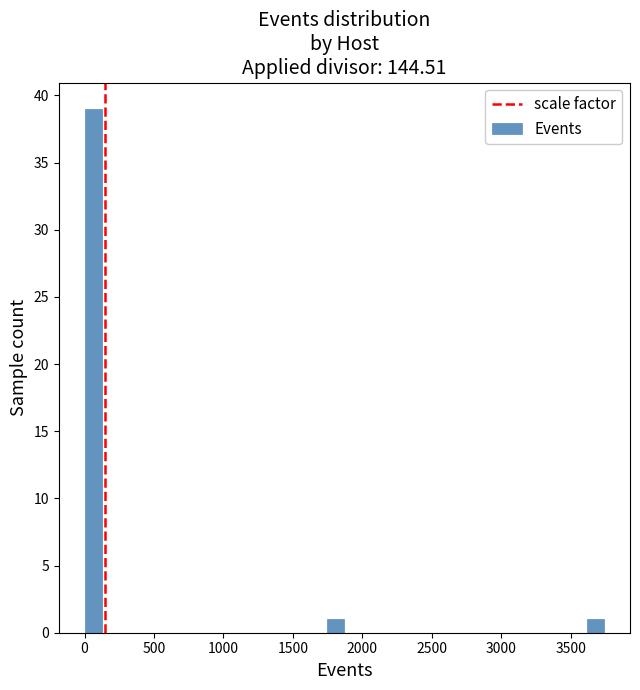

Read against the x-axis, roughly where is the centre of the tallest bar?

50